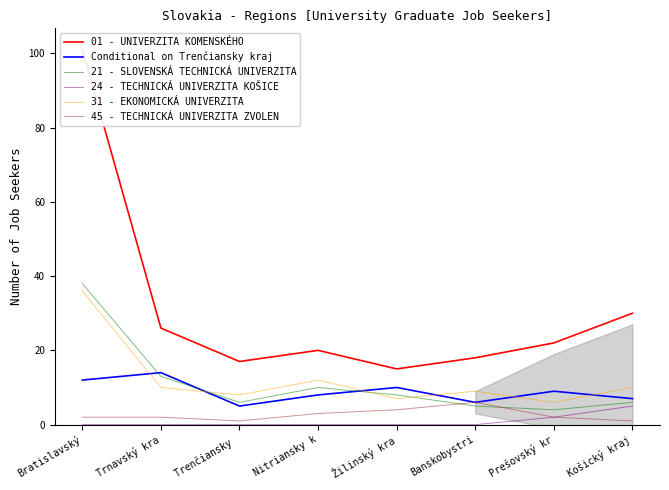

At which category does 21 - SLOVENSKÁ TECHNICKÁ UNIVERZITA reach its first local valley?

Trenčiansky 